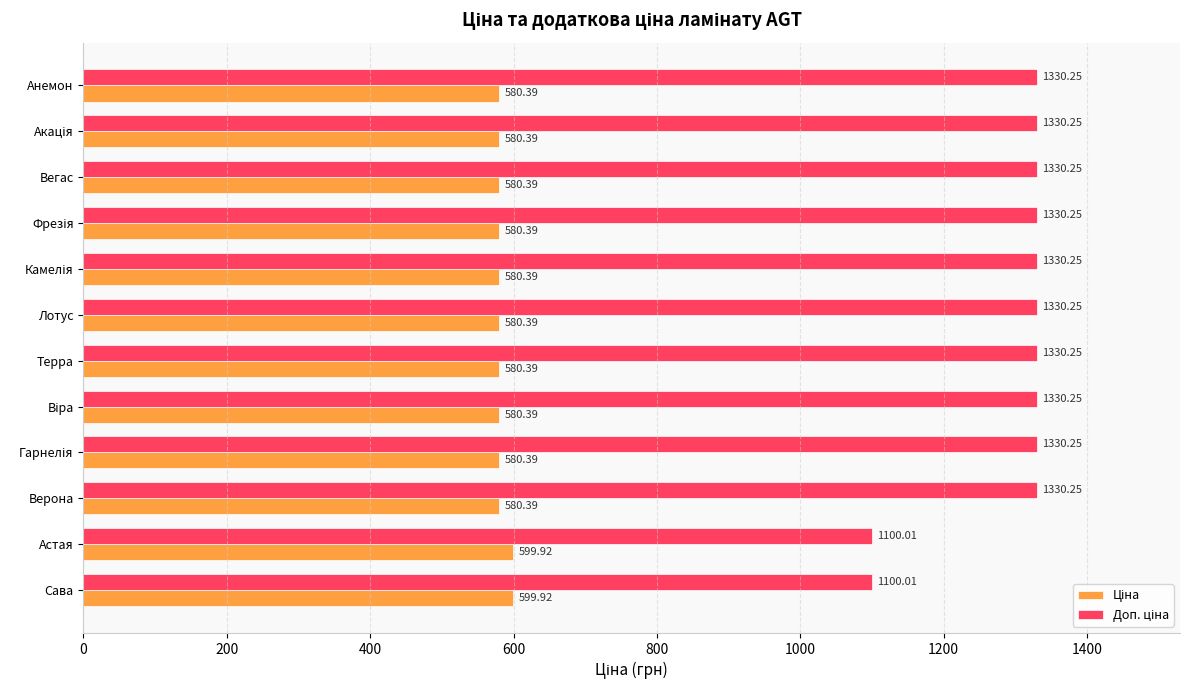

At how many categories does at least one series exceed 729?

12